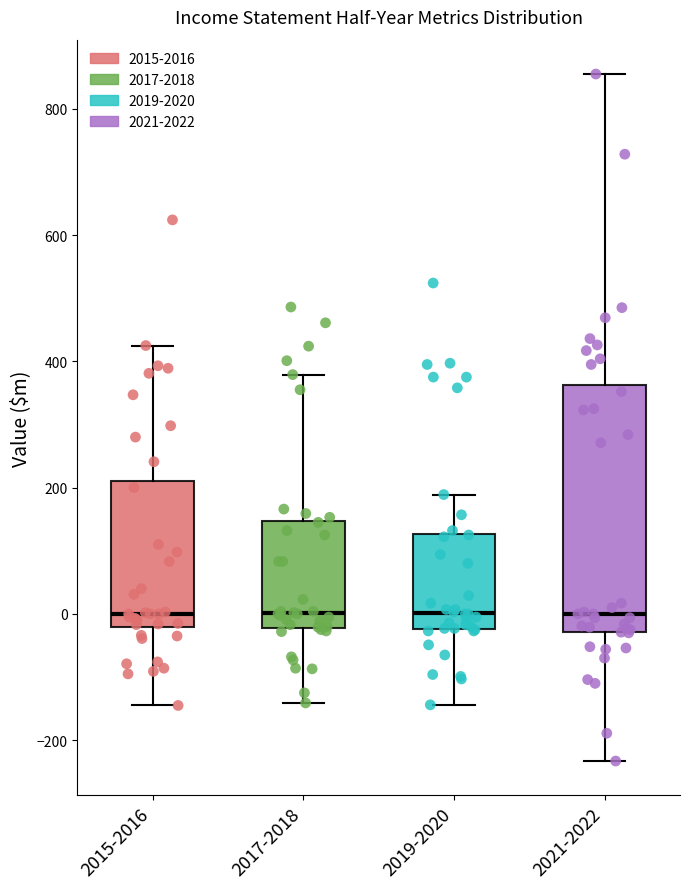

Reading left to right, transcribe this box plot: for each box, give where its median line is, the range the box spans, and where its two whiskers end, as read against the y-axis. The values are not printed on the chart, so give them approximately, as read against the axis.

2015-2016: median 0, box -20 to 220, whiskers -140 to 420
2017-2018: median 0, box -20 to 140, whiskers -140 to 380
2019-2020: median 0, box -20 to 120, whiskers -140 to 180
2021-2022: median 0, box -20 to 360, whiskers -240 to 860